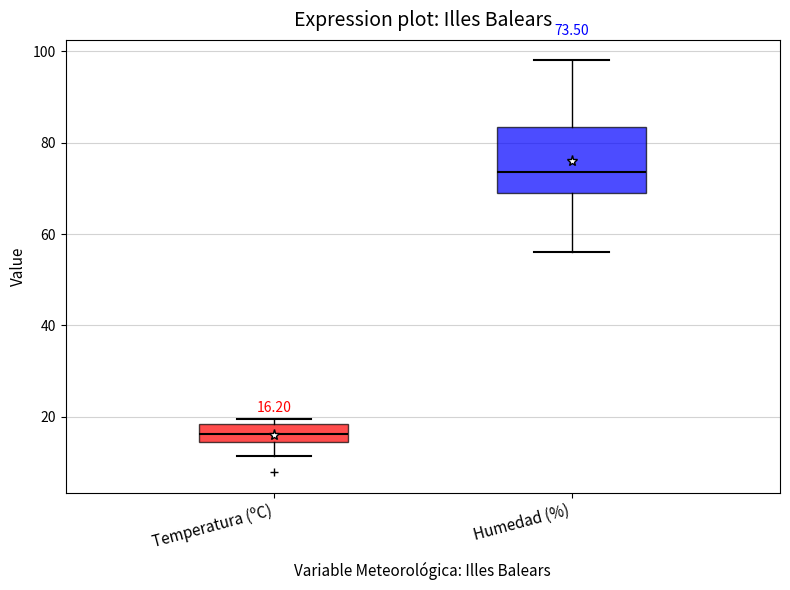

Which box is the tallest, from its lower edge to its upper edge?

Humedad (%)